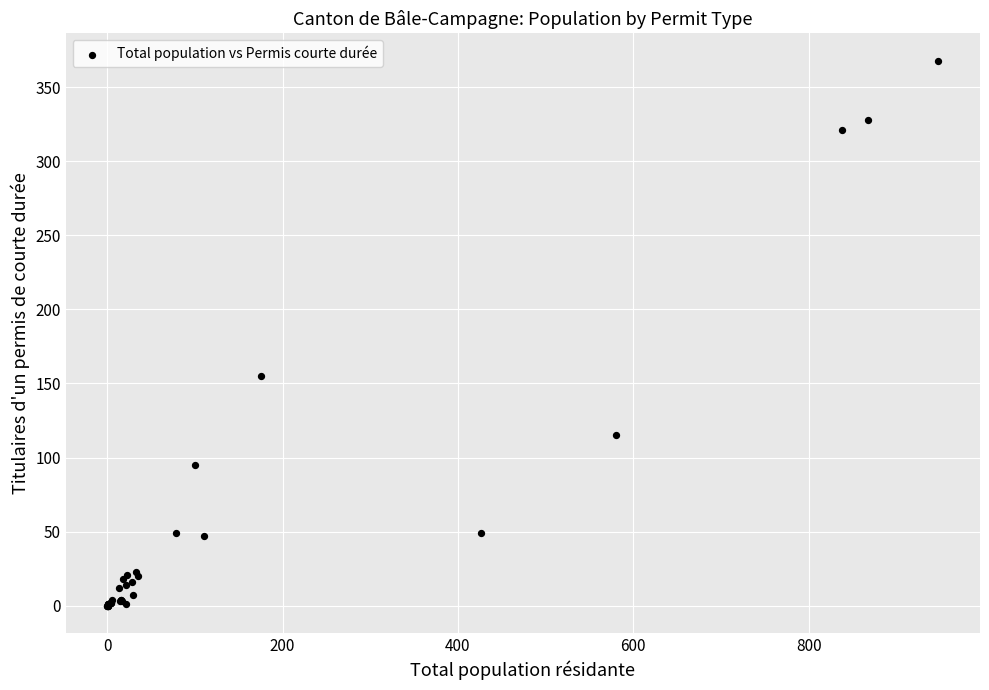

What Y value in the scatter plot is closest to 184?

155